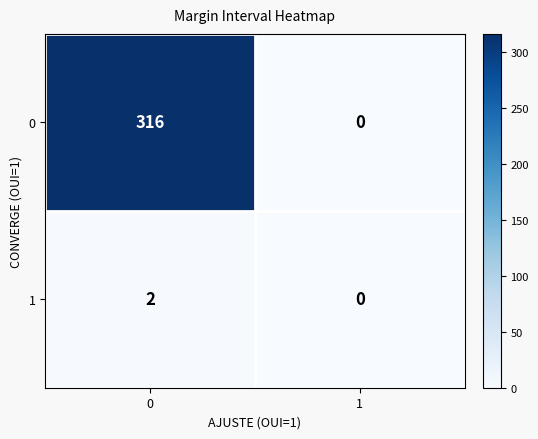

What is the greatest value displayed?

316